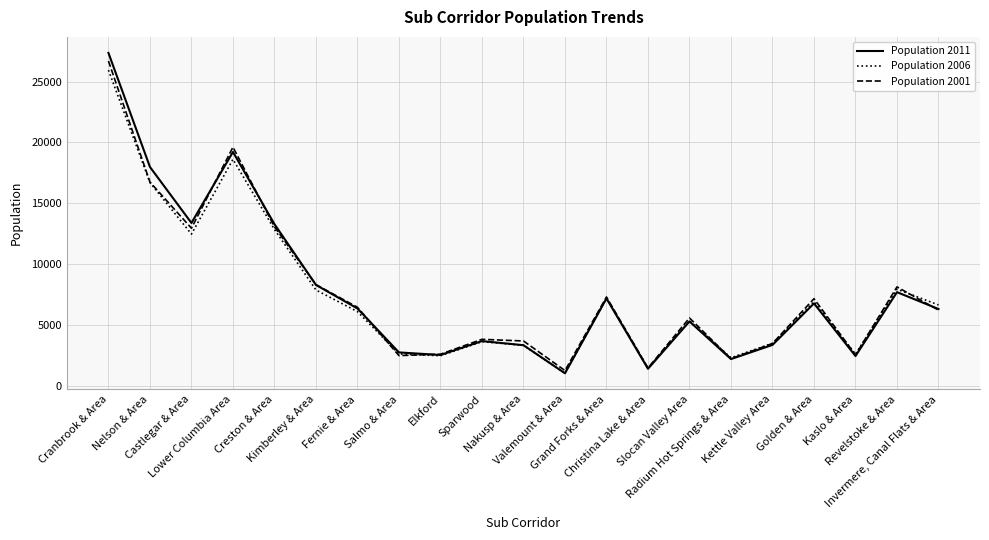

What is the minimum value shown in the chart?

1018